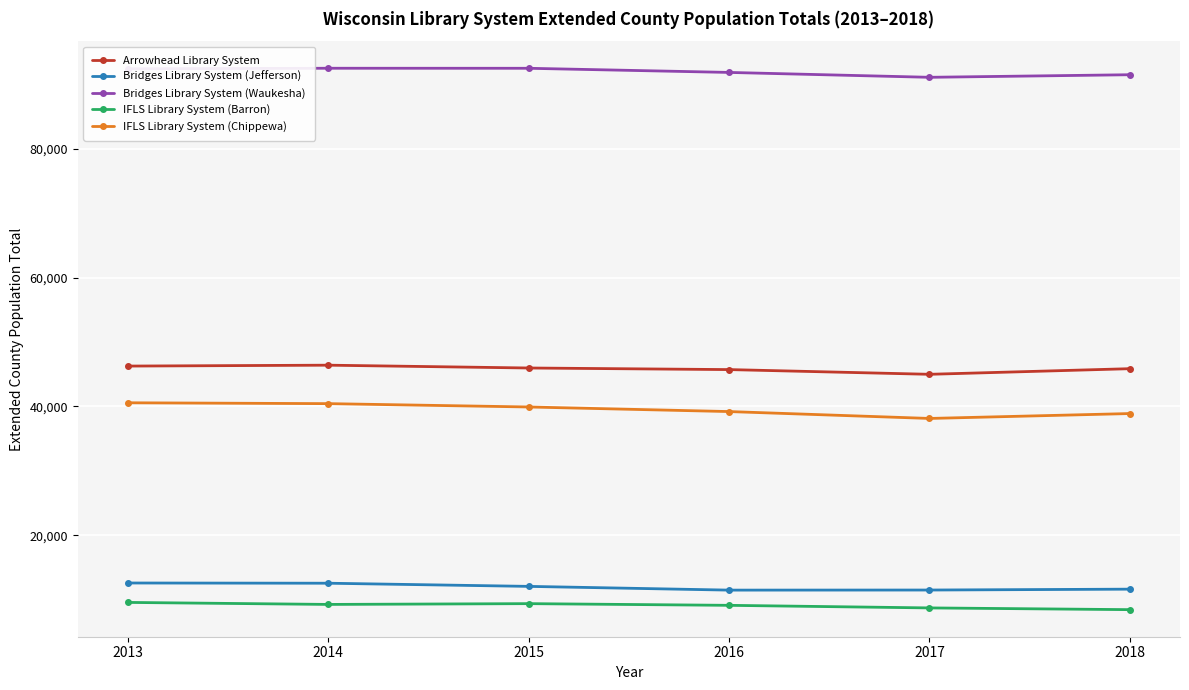

Is it true that Bridges Library System (Waukesha) equals 92485 at 2013?

True